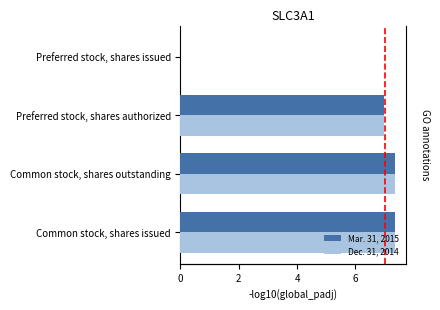

What is the sum of all Mar. 31, 2015 values?

21.7